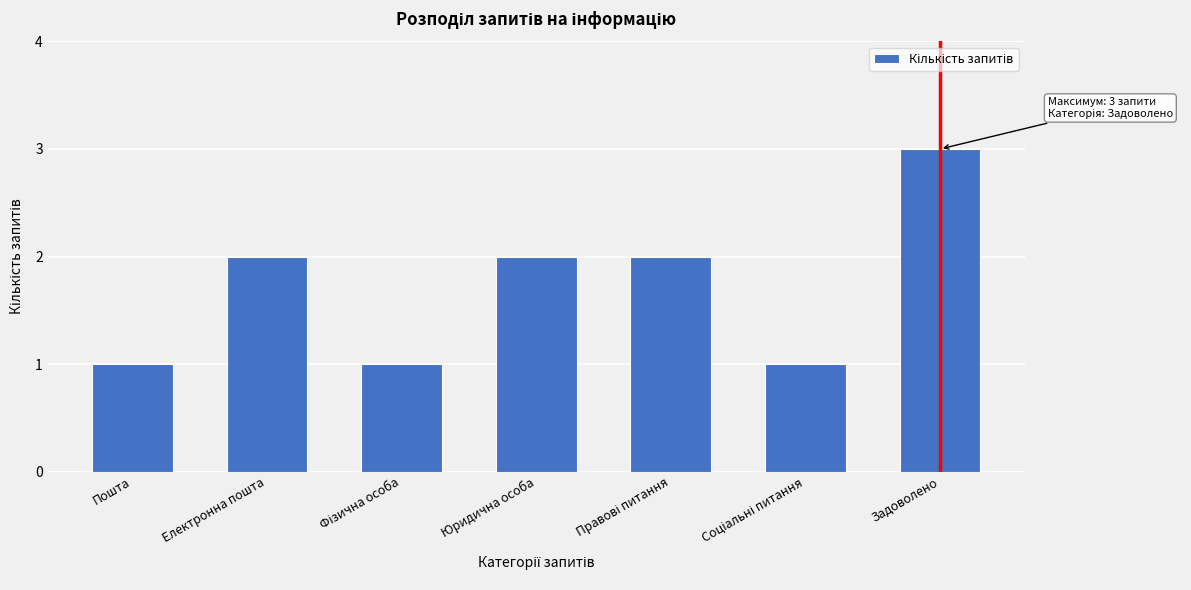

Reading left to right, transcribe all the data shown in this chart.

1	2	1	2	2	1	3